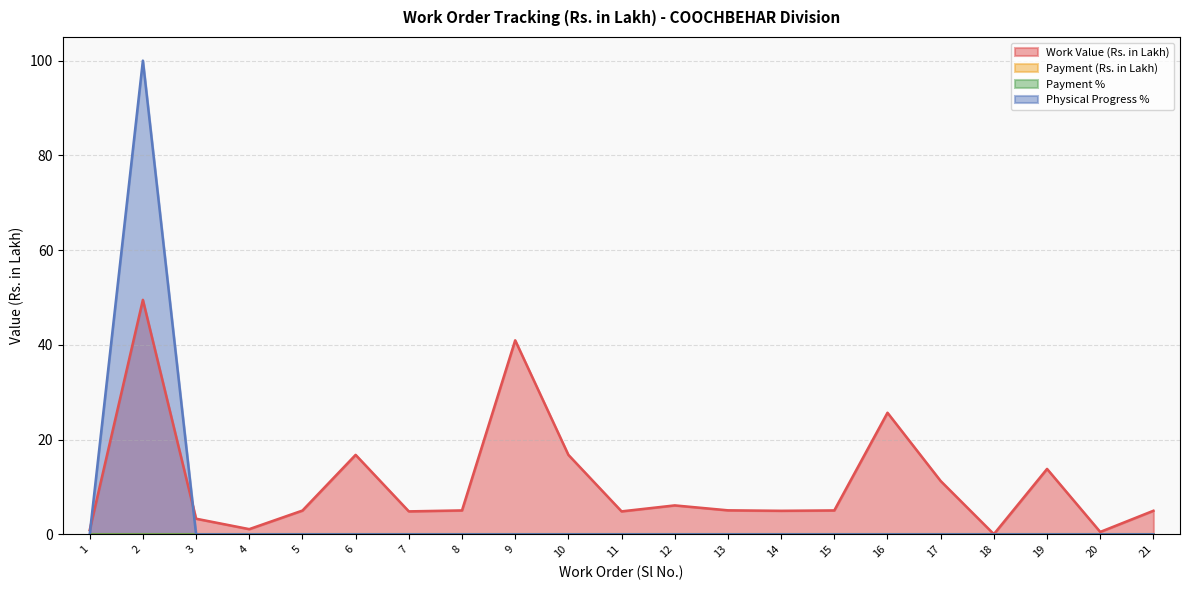

Rank the series at 17 from highest to lowest value.

Work Value (Rs. in Lakh), Physical Progress %